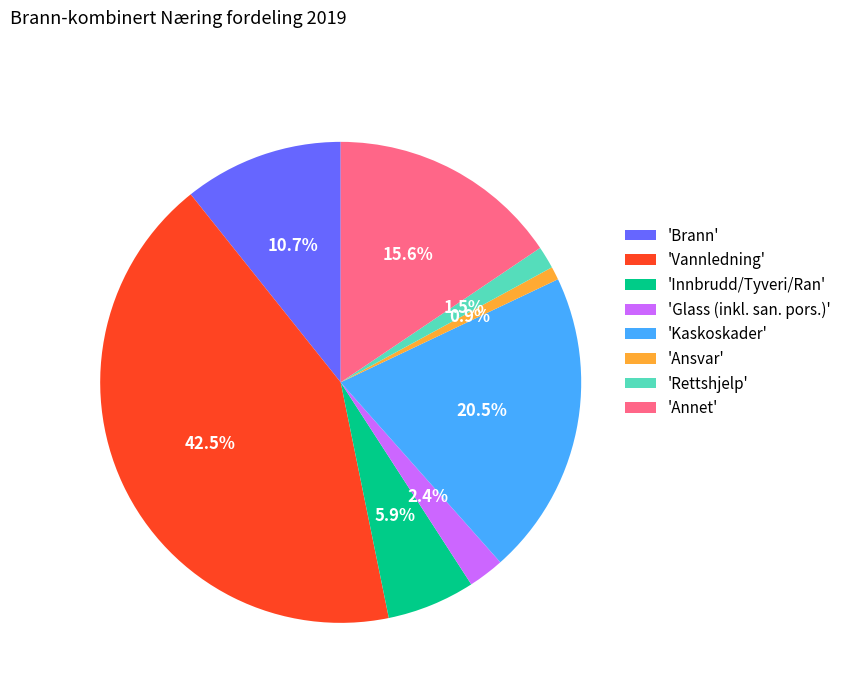

Is there a majority slice in this chart?

No